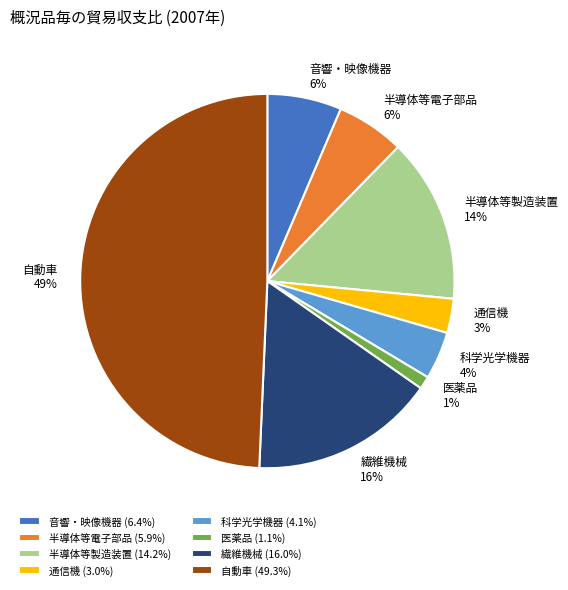

What percentage is the 科学光学機器 slice, to the nearest percent?

4%